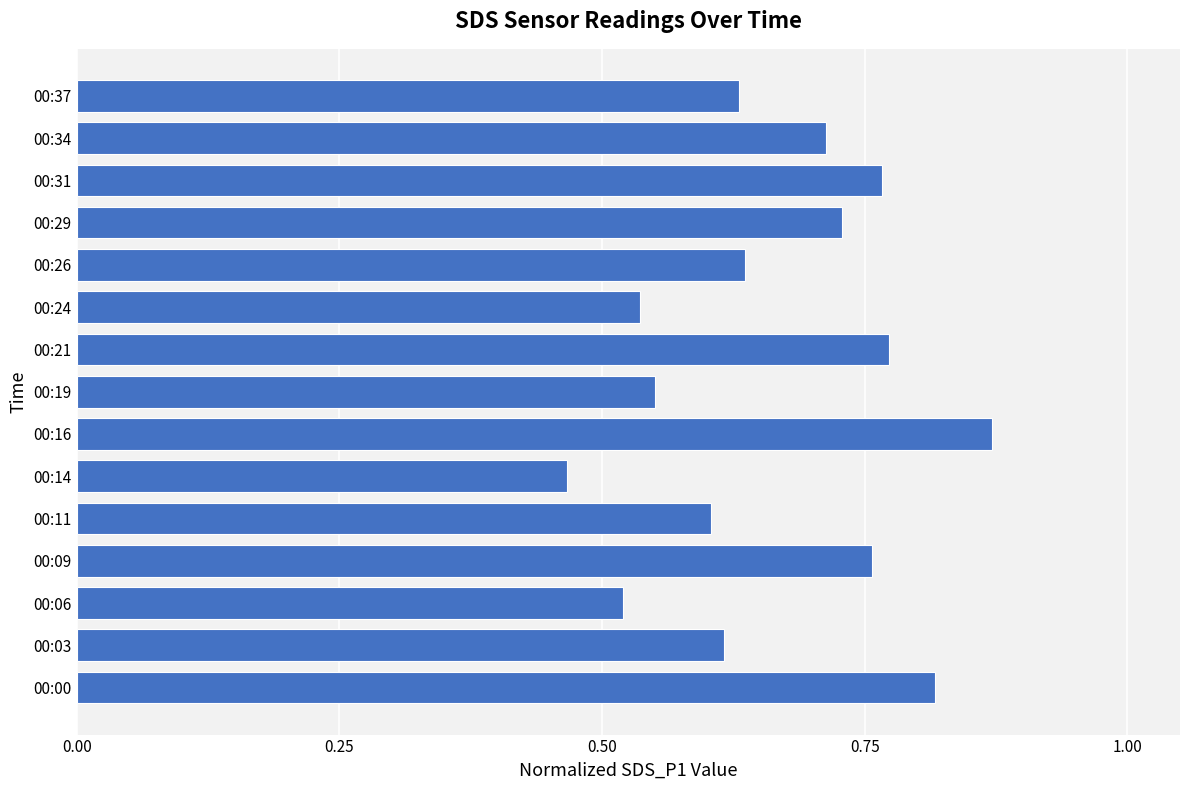

True or false: the data shows 0.6 at 00:11.

True